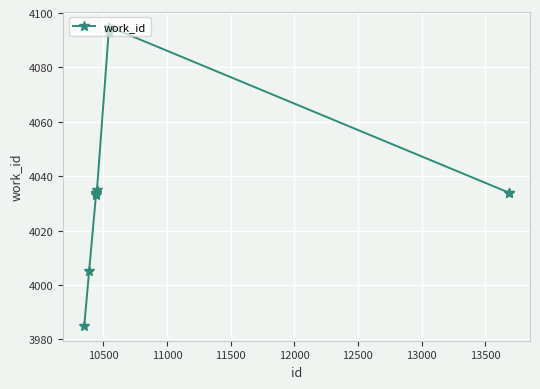

What is the smallest value displayed?

3985